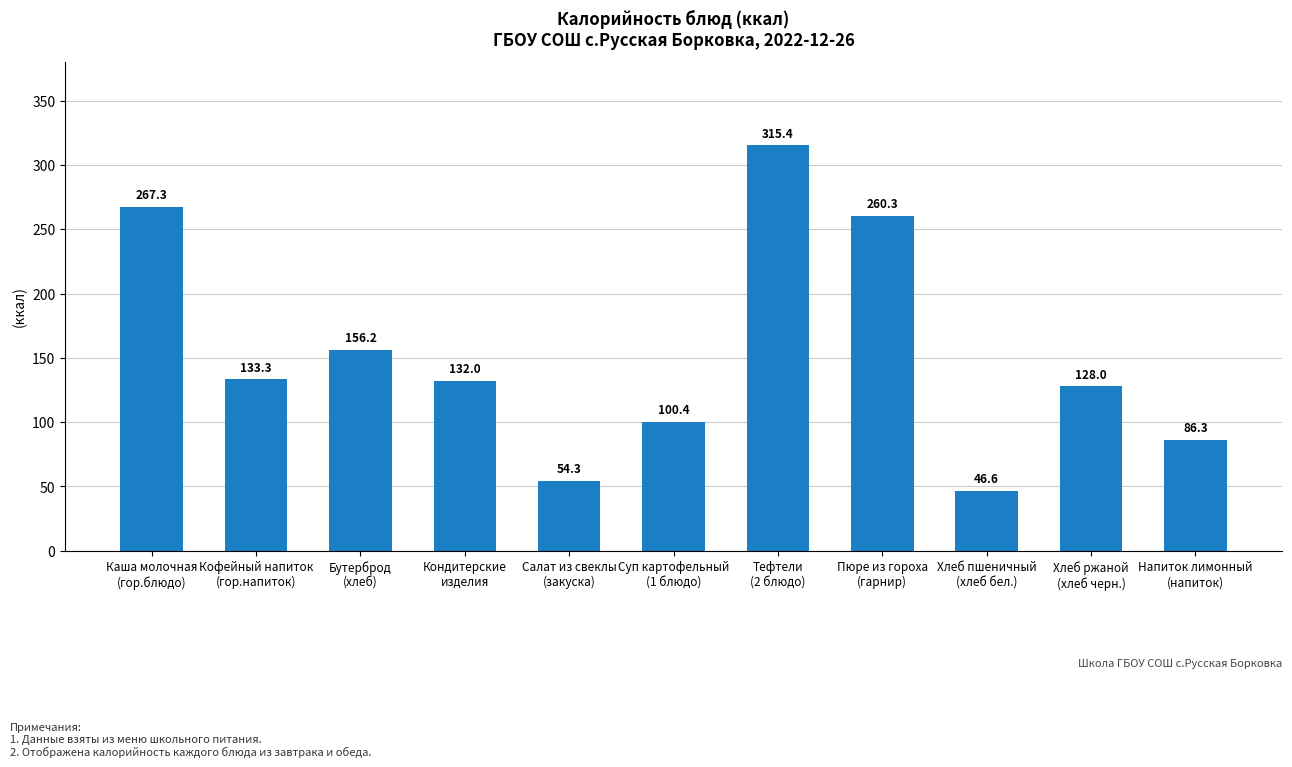

How many distinct data groups are displayed?

1